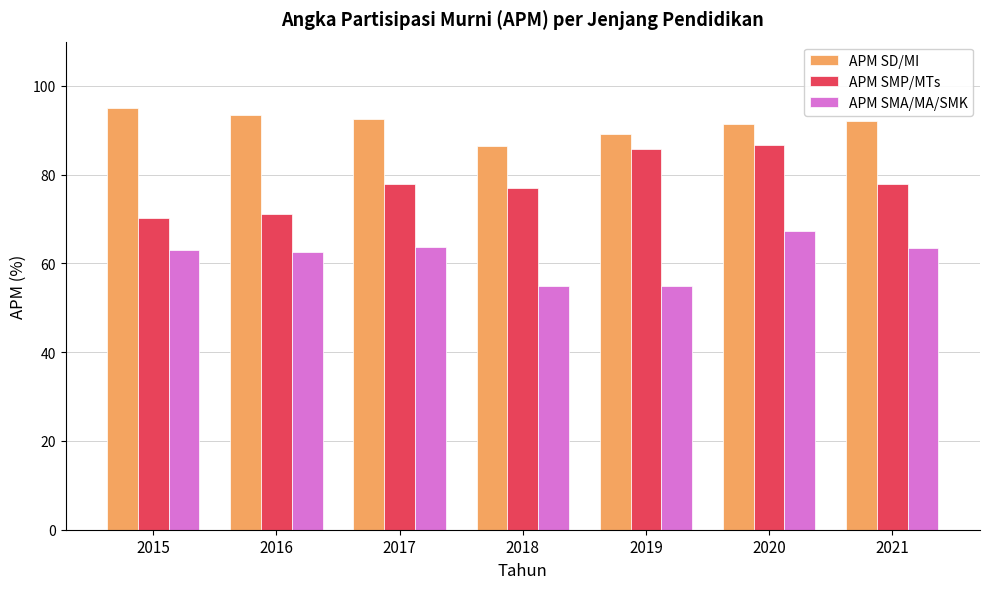

How many bars are there in each group?

3